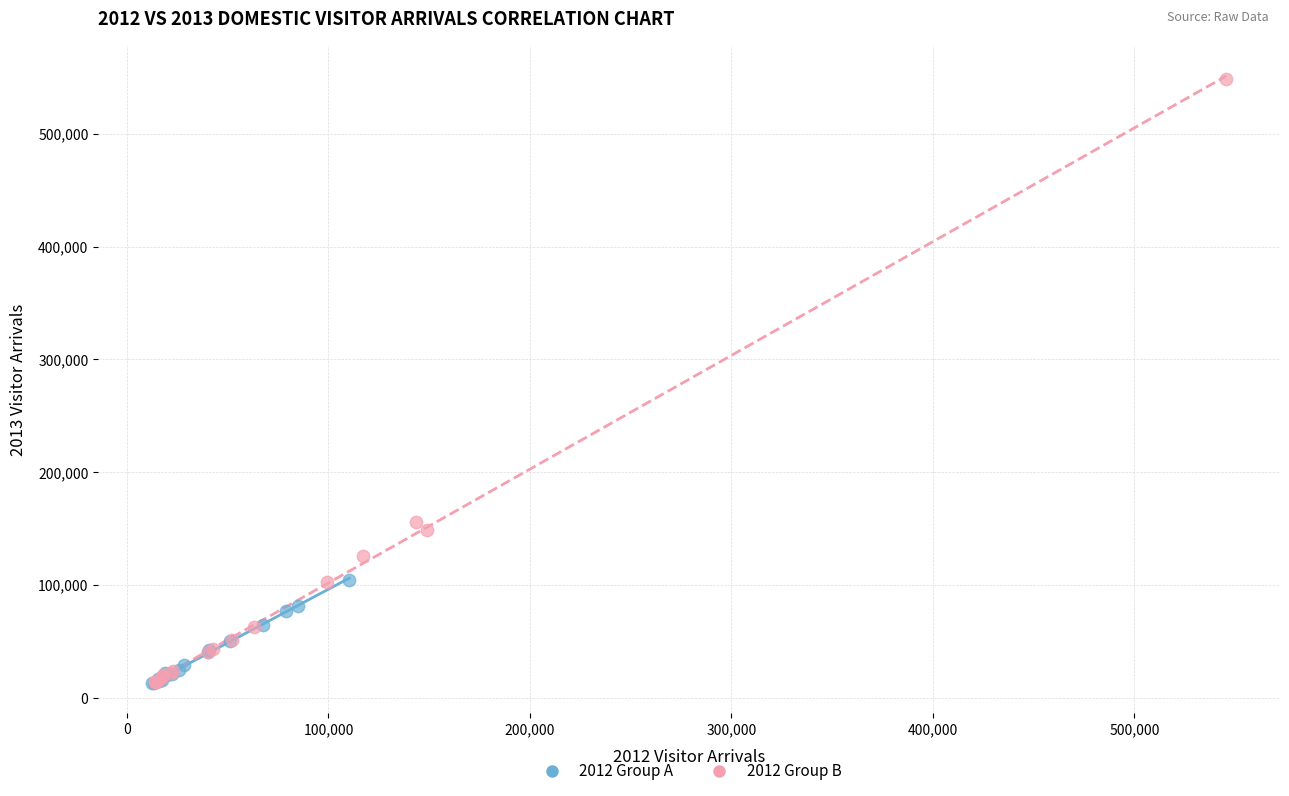

Which series reaches the maximum Y coordinate?

2012 Group B